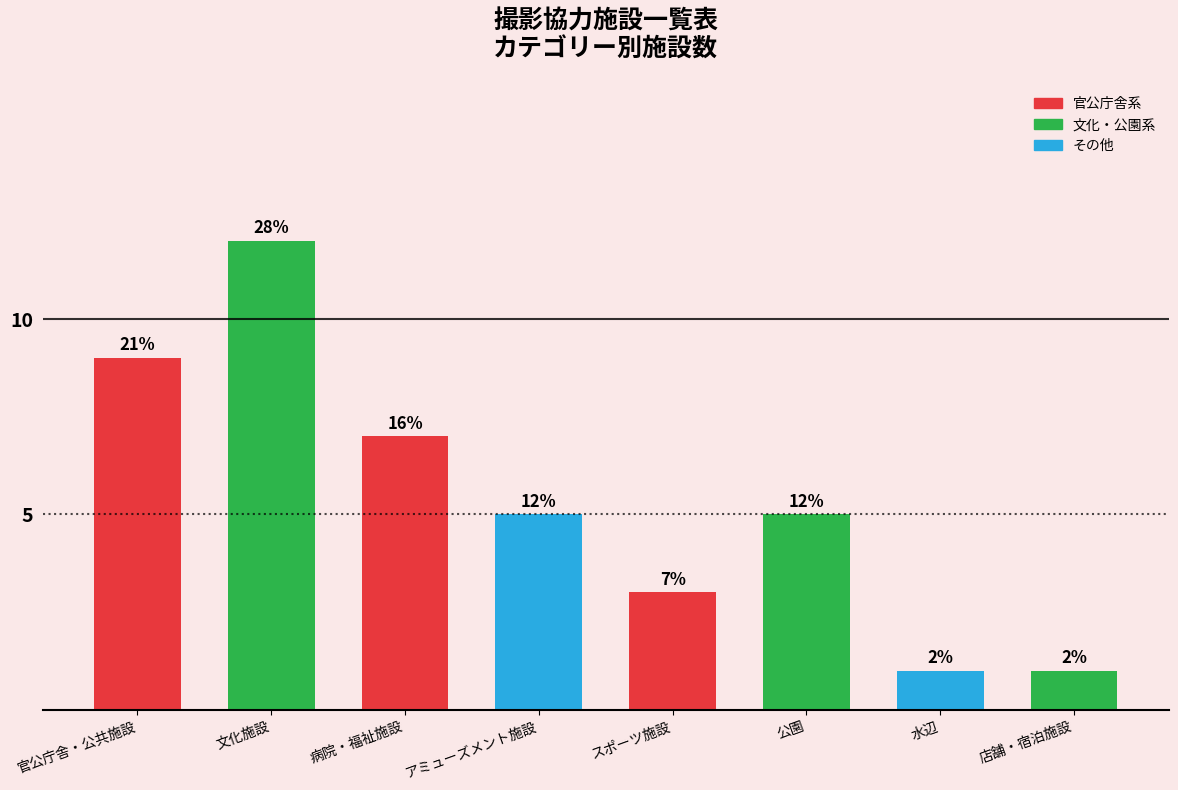

How many bars are there in total?

8